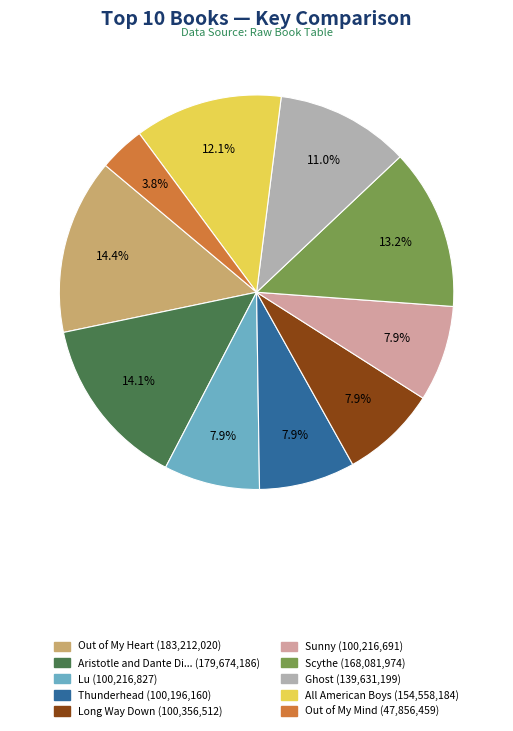

Is there any slice that represents more than half of the pie?

No